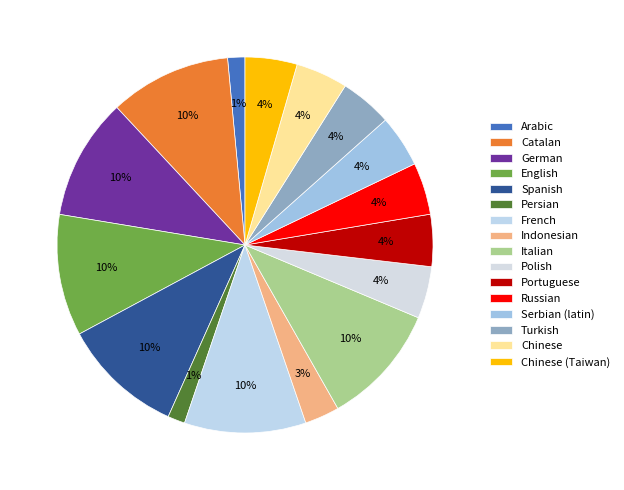

What is the smallest slice in the pie chart?

Arabic